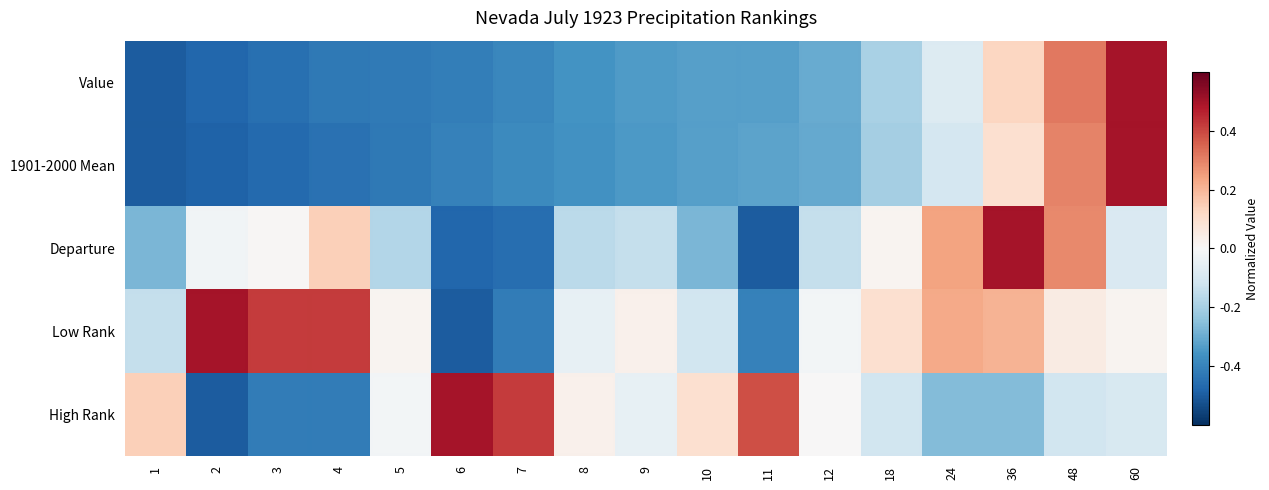

Which series has the widest spread of values?

Value